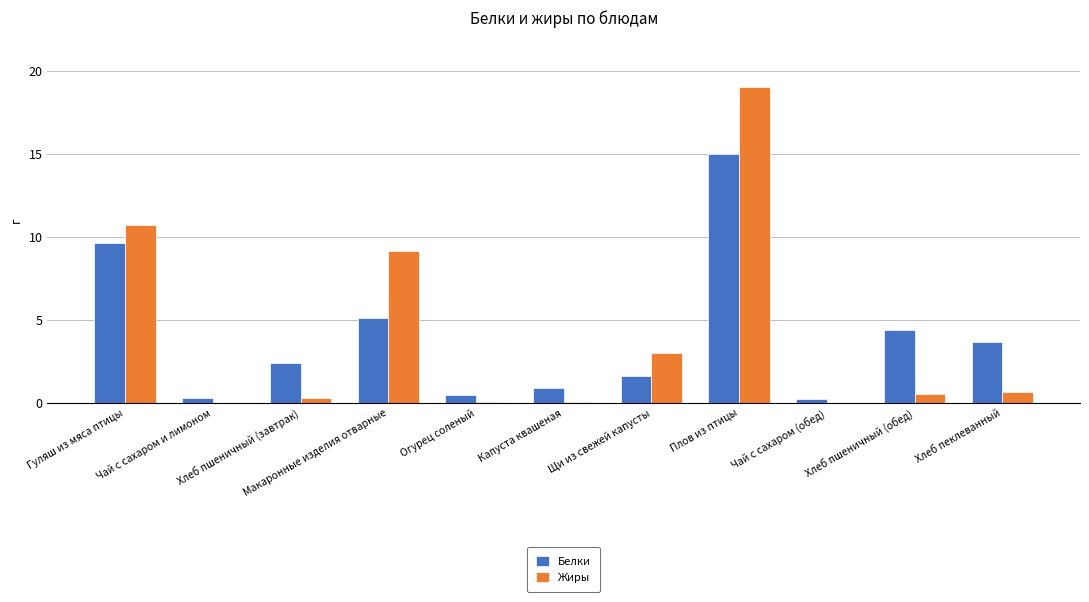

What is the greatest value displayed?

19.0